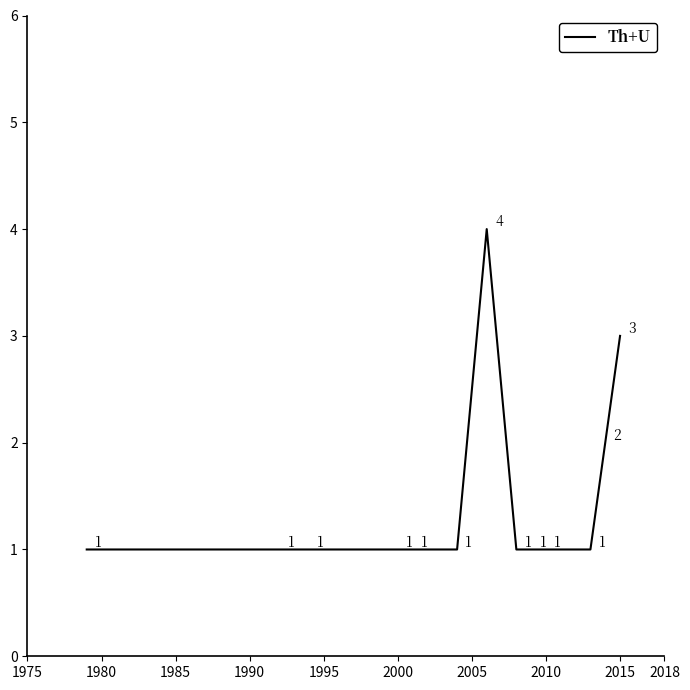

What is the difference between the maximum and minimum values?

3